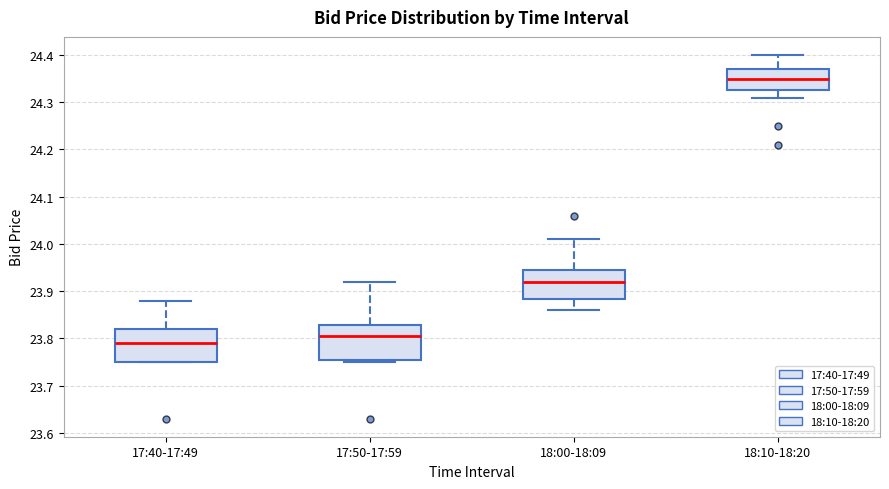

Where does the median line of the box for 18:10-18:20 sit on the y-axis? The values are not printed on the chart, so give them approximately, as read against the axis.

24.35